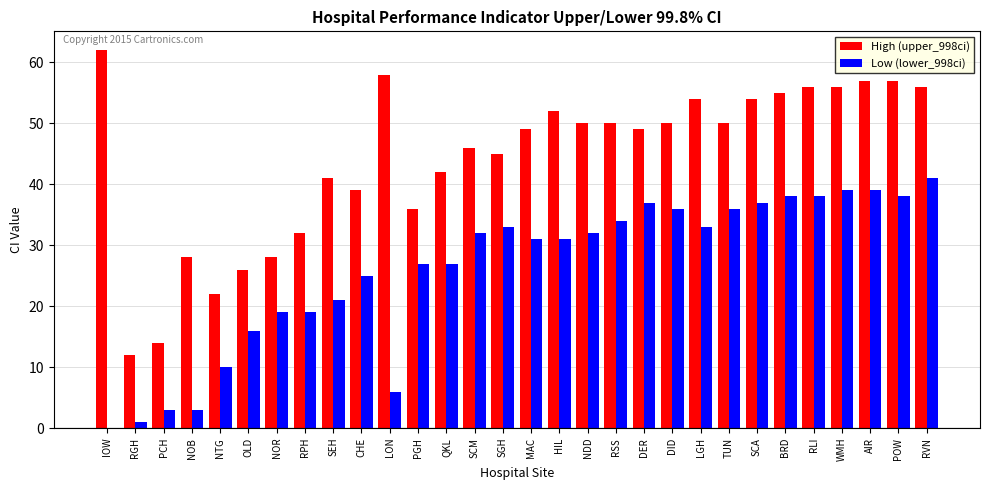

Reading left to right, list all the values displayed in this chart.

High (upper_998ci): IOW=62	RGH=12	PCH=14	NOB=28	NTG=22	OLD=26	NOR=28	RPH=32	SEH=41	CHE=39	LON=58	PGH=36	QKL=42	SCM=46	SGH=45	MAC=49	HIL=52	NDD=50	RSS=50	DER=49	DID=50	LGH=54	TUN=50	SCA=54	BRD=55	RLI=56	WMH=56	AIR=57	POW=57	RVN=56
Low (lower_998ci): IOW=0	RGH=1	PCH=3	NOB=3	NTG=10	OLD=16	NOR=19	RPH=19	SEH=21	CHE=25	LON=6	PGH=27	QKL=27	SCM=32	SGH=33	MAC=31	HIL=31	NDD=32	RSS=34	DER=37	DID=36	LGH=33	TUN=36	SCA=37	BRD=38	RLI=38	WMH=39	AIR=39	POW=38	RVN=41